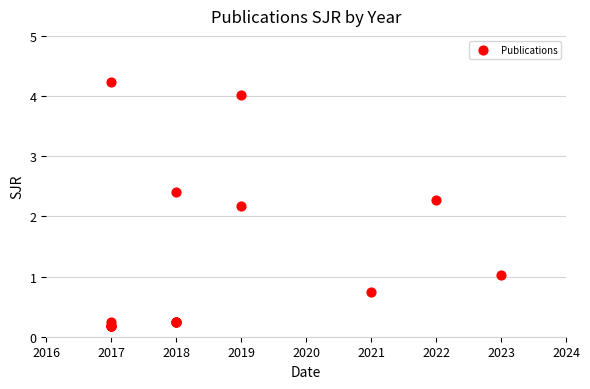

What Y value in the scatter plot is closest to 2?

2.2